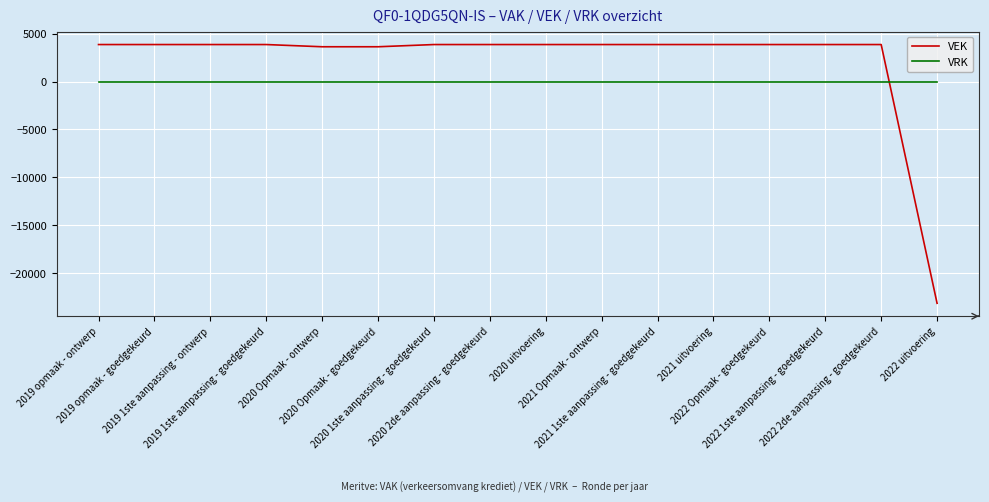

Reading left to right, what are all the values shown in this chart?

VEK: 3856	3856	3856	3856	3625	3625	3856	3856	3856	3856	3856	3856	3856	3856	3856	-23136
VRK: 0	0	0	0	0	0	0	0	0	0	0	0	0	0	0	0